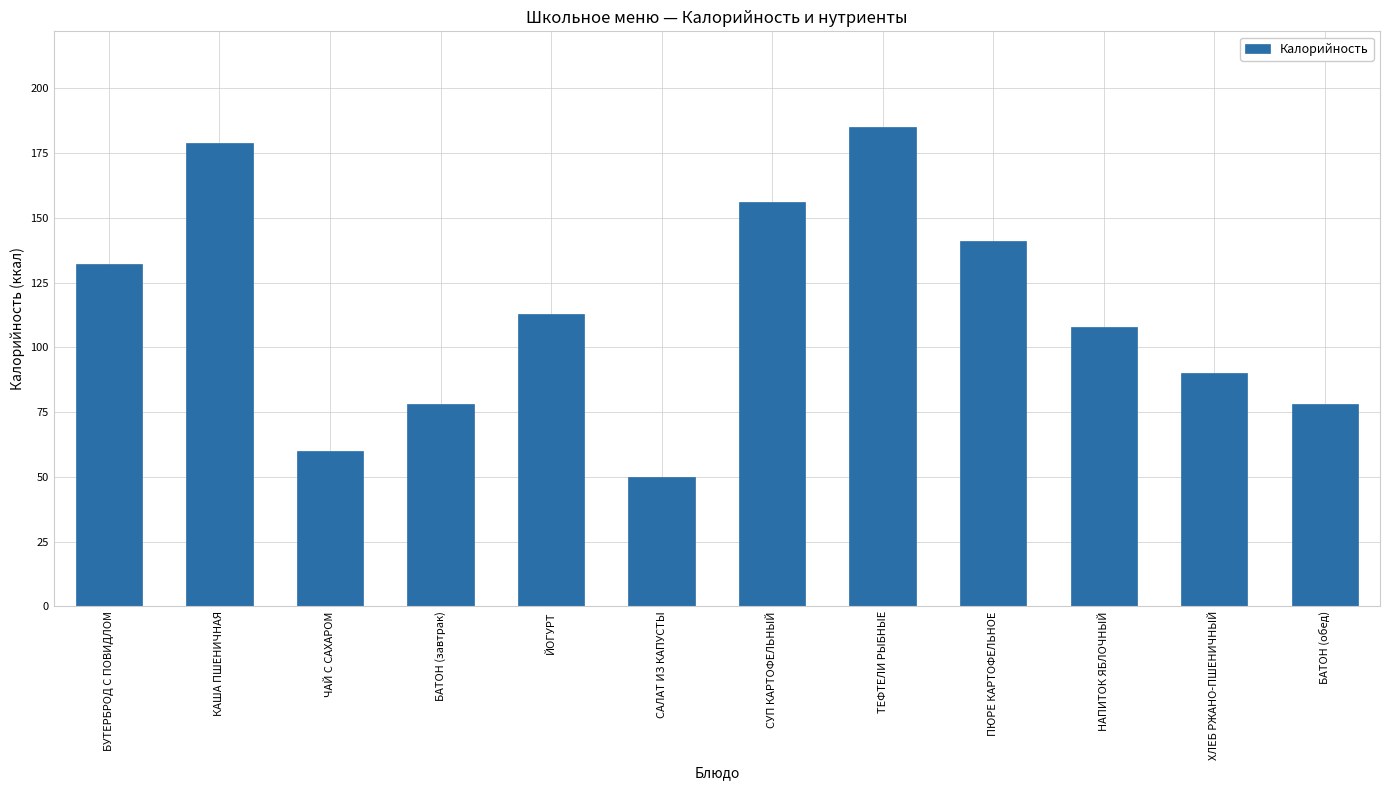

What is the label of the 2nd bar from the right?

ХЛЕБ РЖАНО-ПШЕНИЧНЫЙ